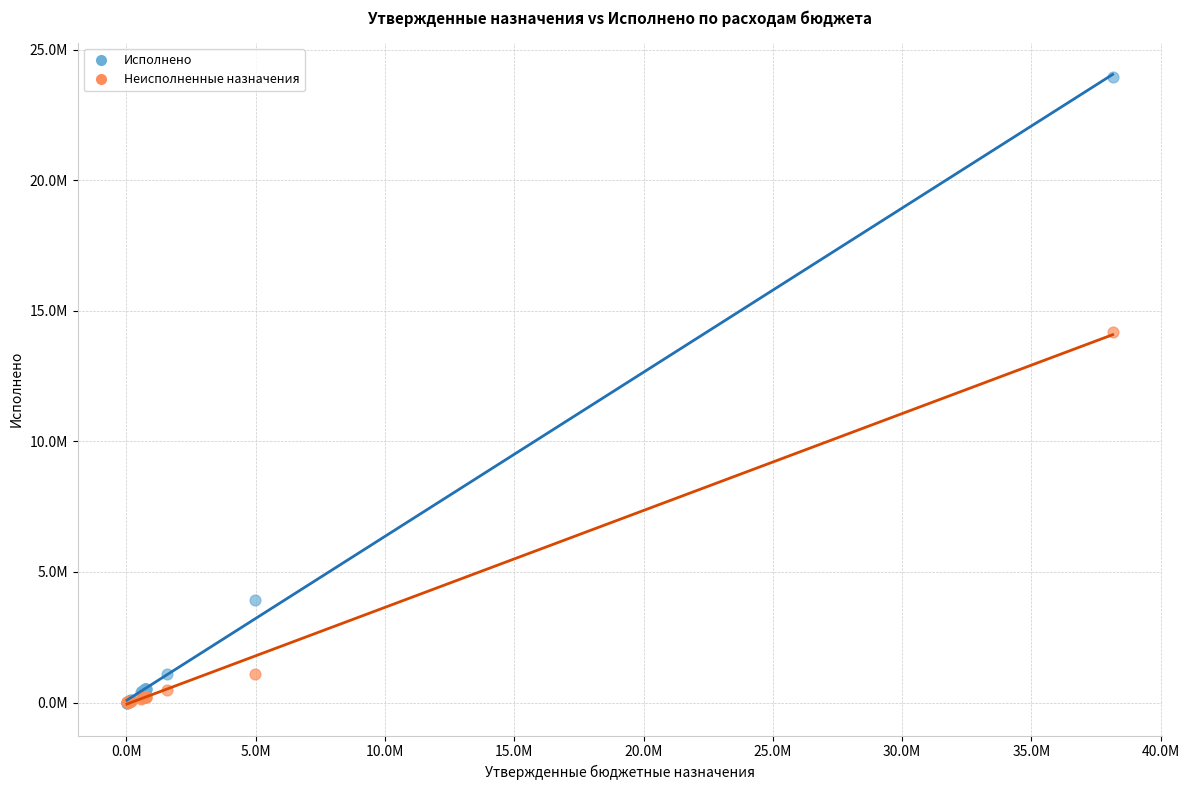

Which series reaches the maximum Y coordinate?

Исполнено